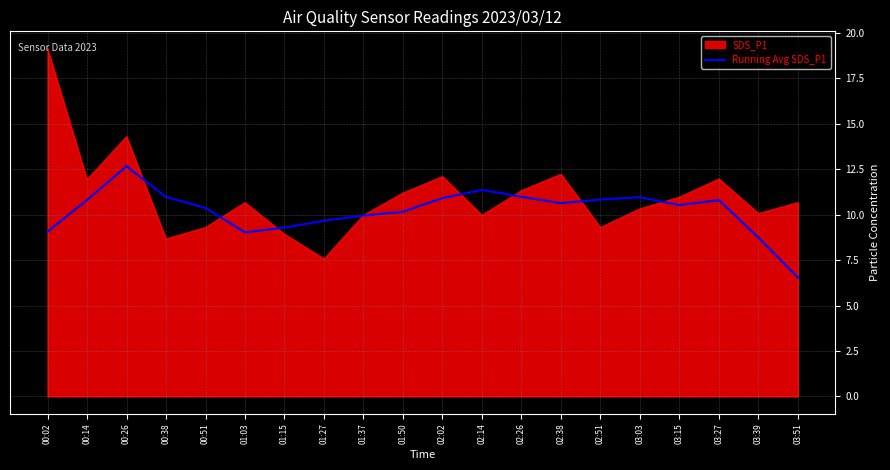

List the series in order of their peak value, highest first.

SDS_P1, Running Avg SDS_P1